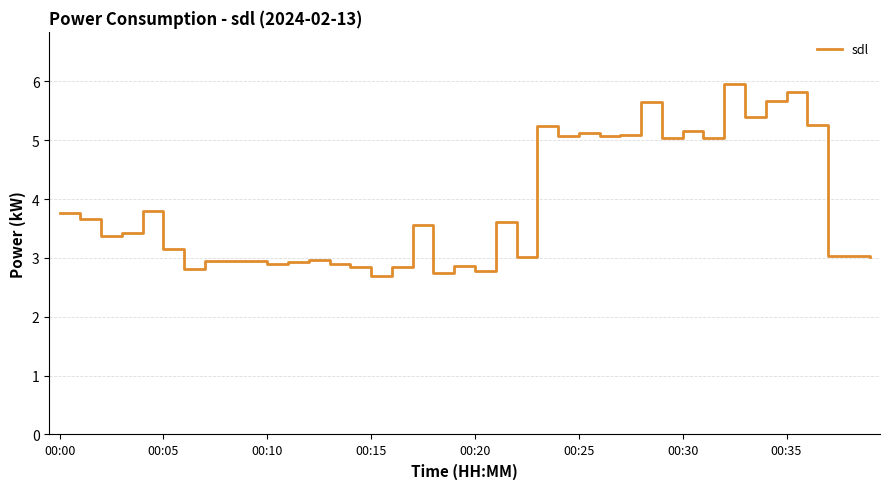

What is the minimum value shown in the chart?

2.7